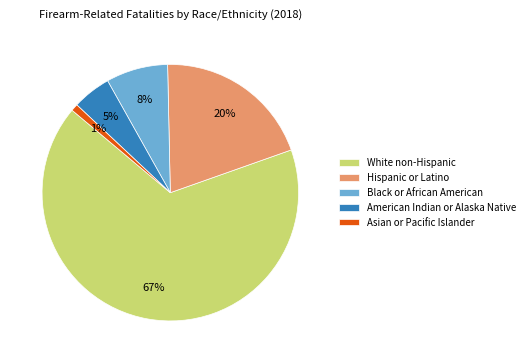

Combined, do Black or African American and Hispanic or Latino account for over 50%?

No